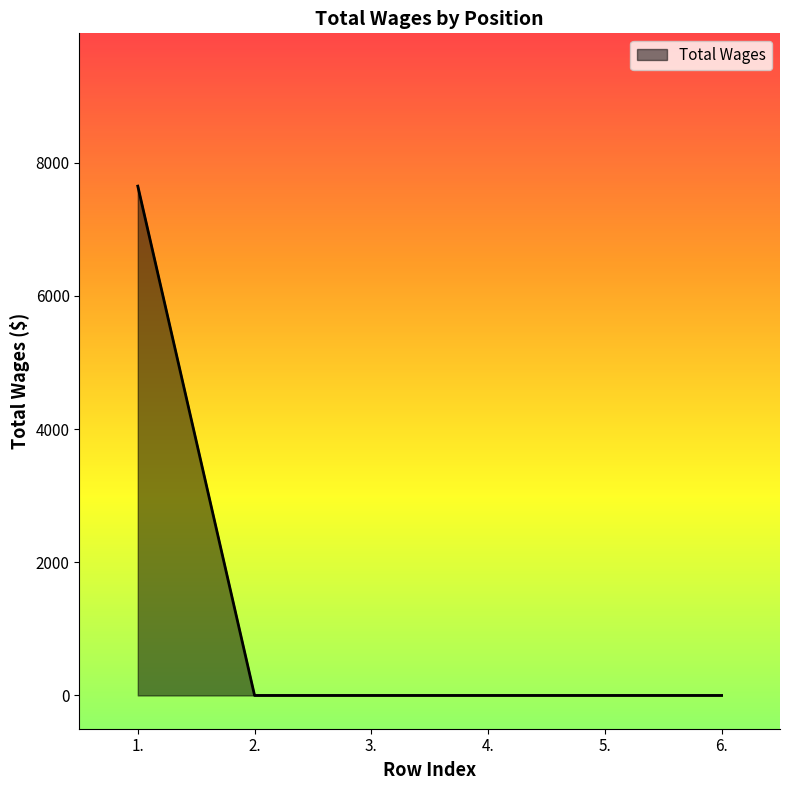

Count the number of categories in the chart.

6